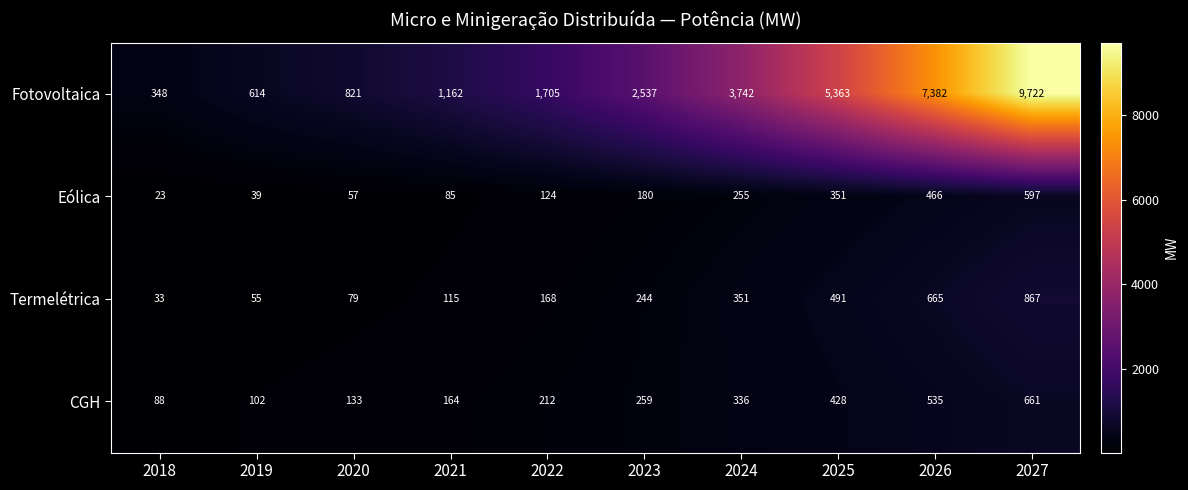

What value does the Termelétrica series have at 2019, to the nearest 50?

50